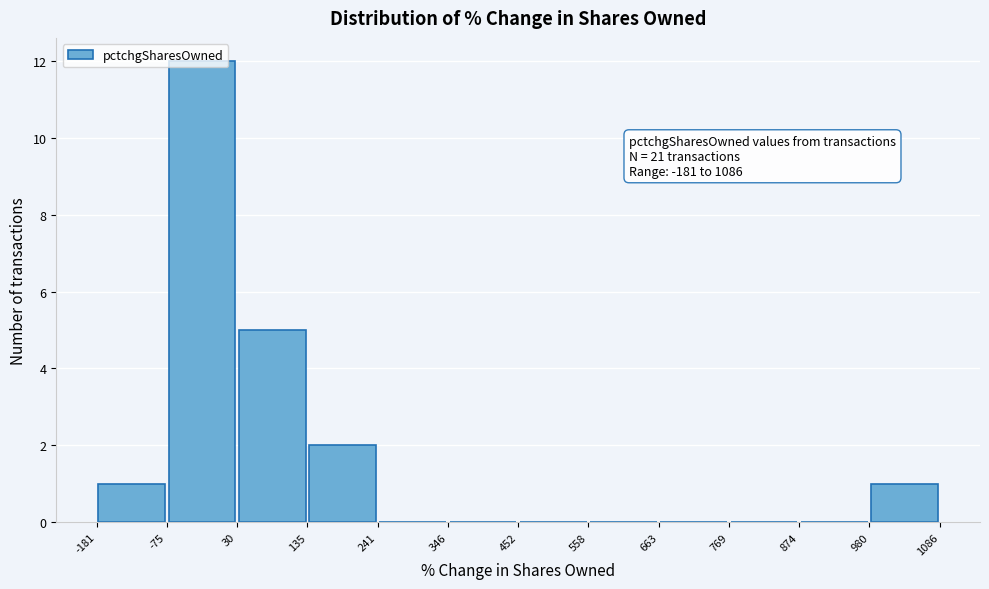

Which range on the x-axis has the tallest bar?

-75 to 30